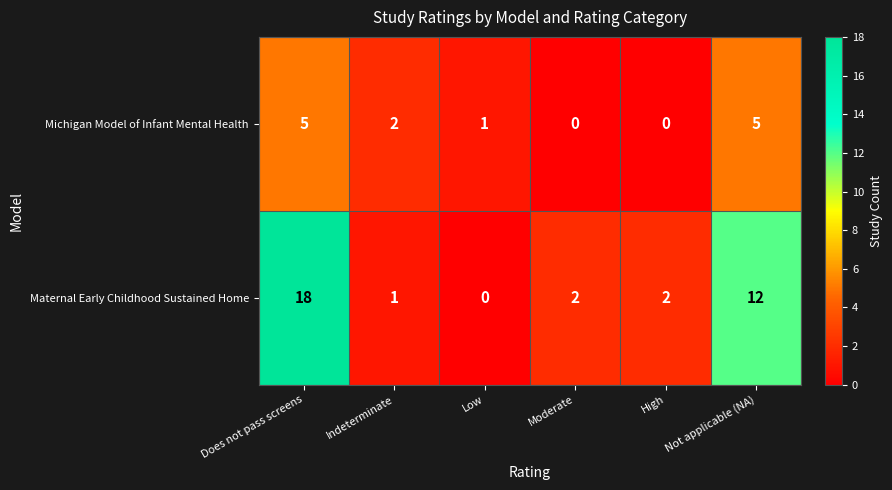

How many series are shown in this chart?

2